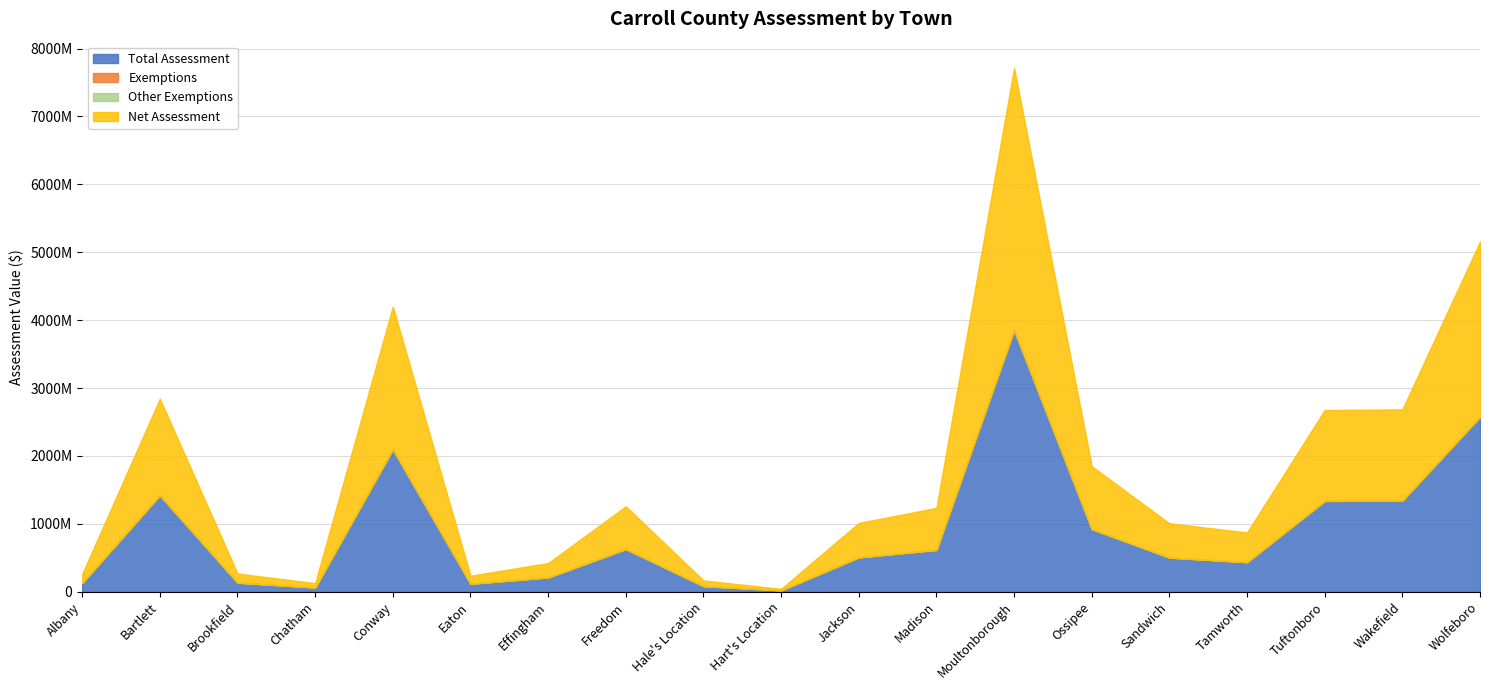

Rank the series at Albany from highest to lowest value.

Net Assessment, Total Assessment, Exemptions, Other Exemptions